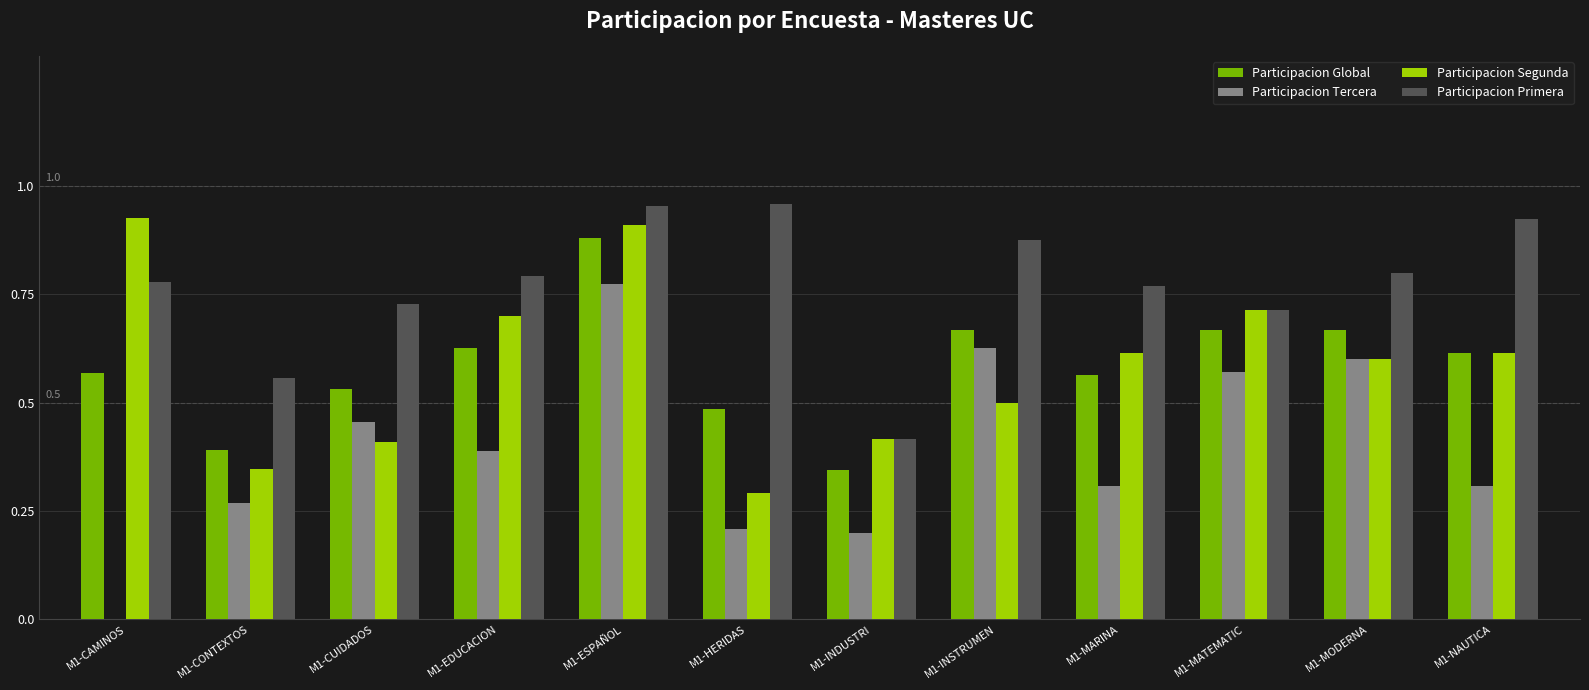

Which series has the widest spread of values?

Participacion Tercera